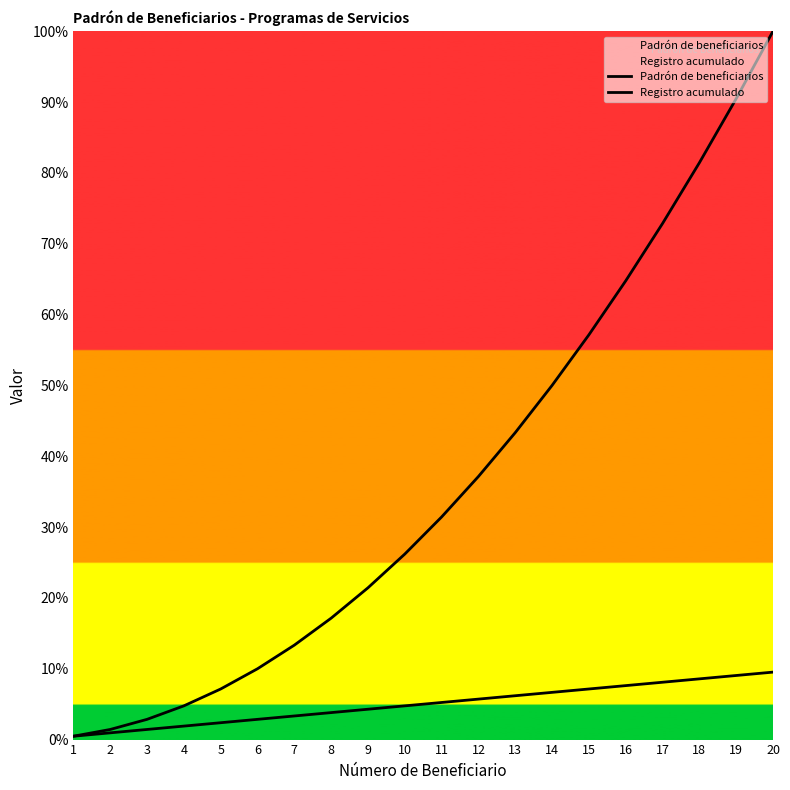

Reading left to right, transcribe all the data shown in this chart.

Padrón de beneficiarios: 1=1	2=2	3=3	4=4	5=5	6=6	7=7	8=8	9=9	10=10	11=11	12=12	13=13	14=14	15=15	16=16	17=17	18=18	19=19	20=20
Registro acumulado: 1=1	2=3	3=6	4=10	5=15	6=21	7=28	8=36	9=45	10=55	11=66	12=78	13=91	14=105	15=120	16=136	17=153	18=171	19=190	20=210